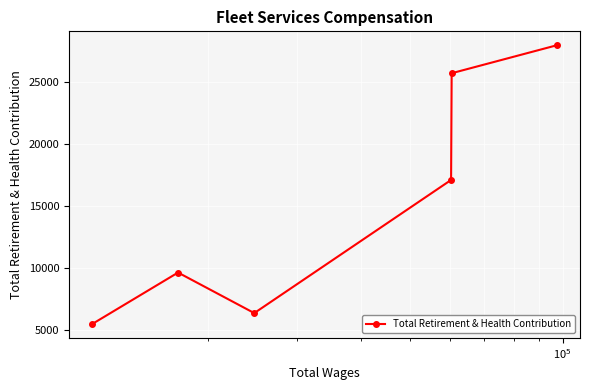

What is the value of the 4th point from the left?

17079